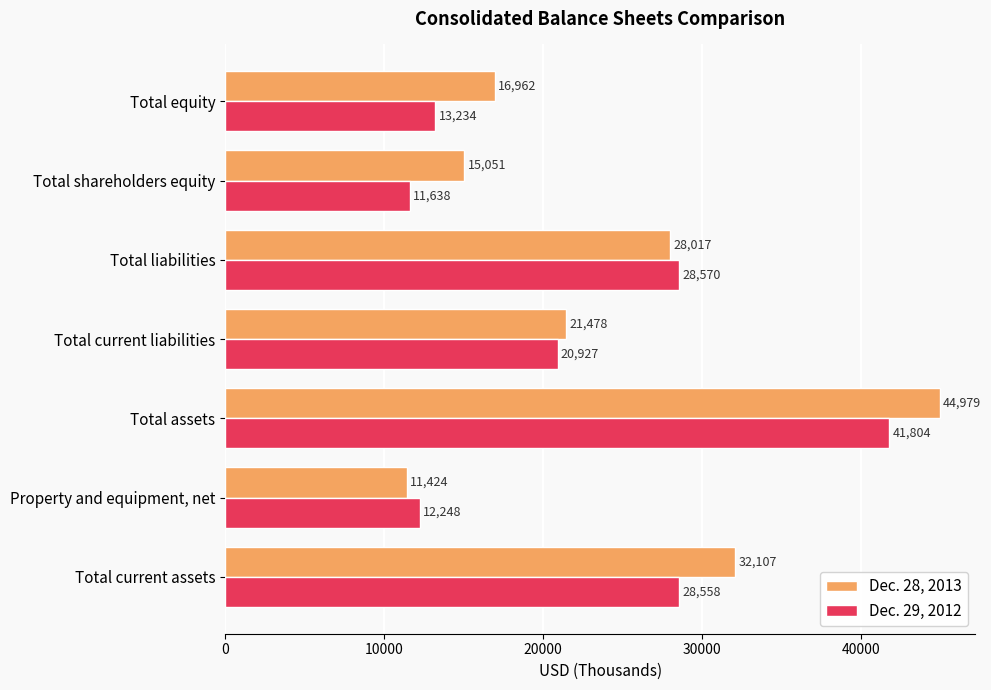

What is the average value of the Dec. 29, 2012 series?

22426